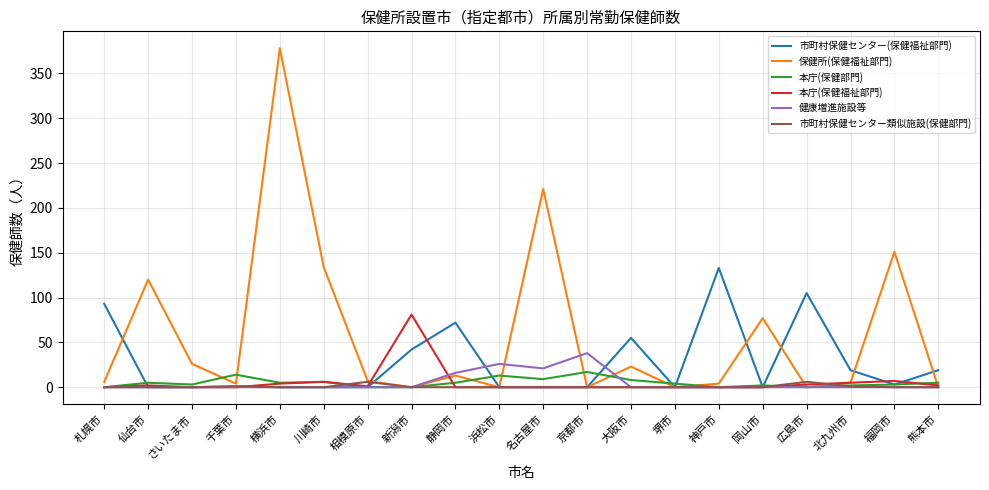

Which series changed the most between 相模原市 and 浜松市?

健康増進施設等